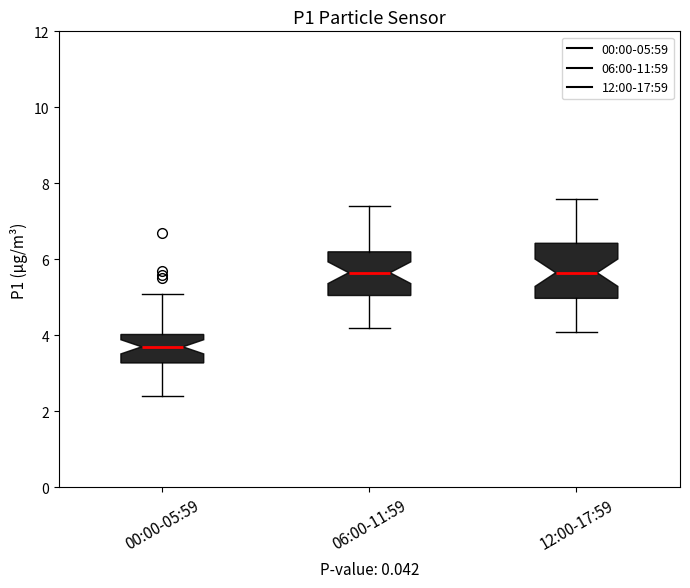

Reading left to right, transcribe this box plot: for each box, give where its median line is, the range the box spans, and where its two whiskers end, as read against the y-axis. The values are not printed on the chart, so give them approximately, as read against the axis.

00:00-05:59: median 3.8, box 3.2 to 4.0, whiskers 2.4 to 5.2
06:00-11:59: median 5.6, box 5.0 to 6.2, whiskers 4.2 to 7.4
12:00-17:59: median 5.6, box 5.0 to 6.4, whiskers 4.2 to 7.6